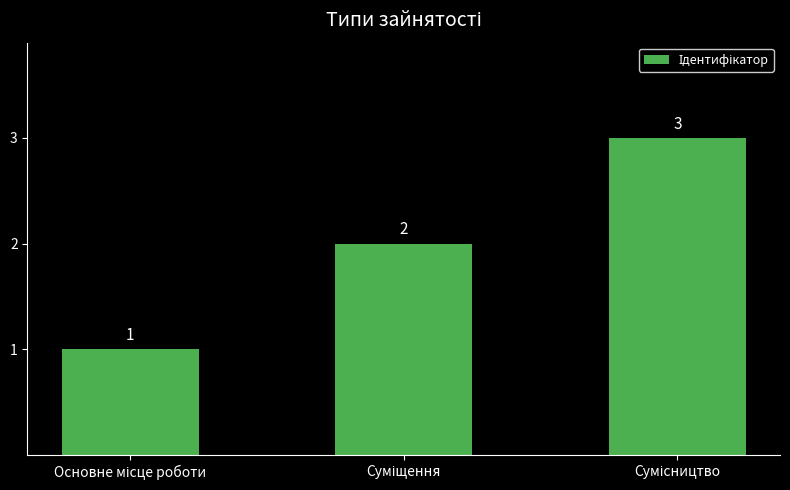

What is the sum of all values?

6